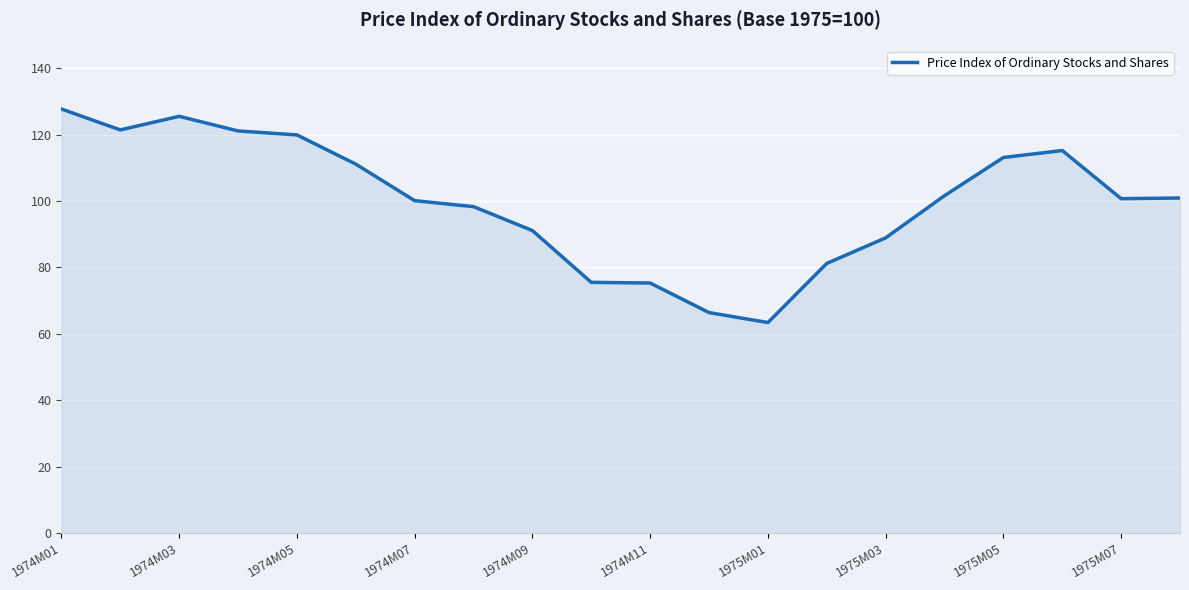

What is the minimum value shown in the chart?

63.4